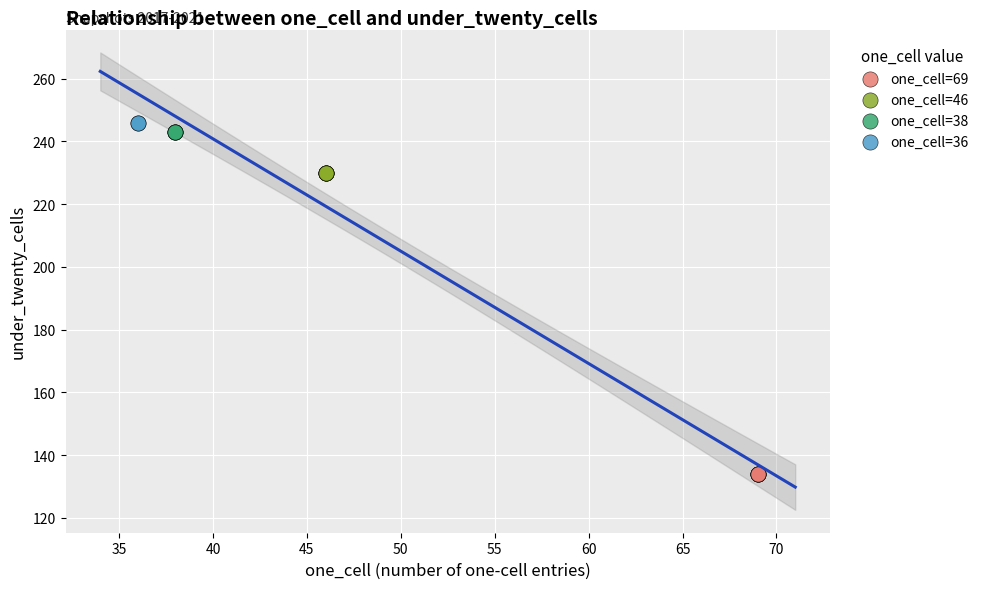

What are all the series names shown in the legend?

one_cell=69, one_cell=46, one_cell=38, one_cell=36